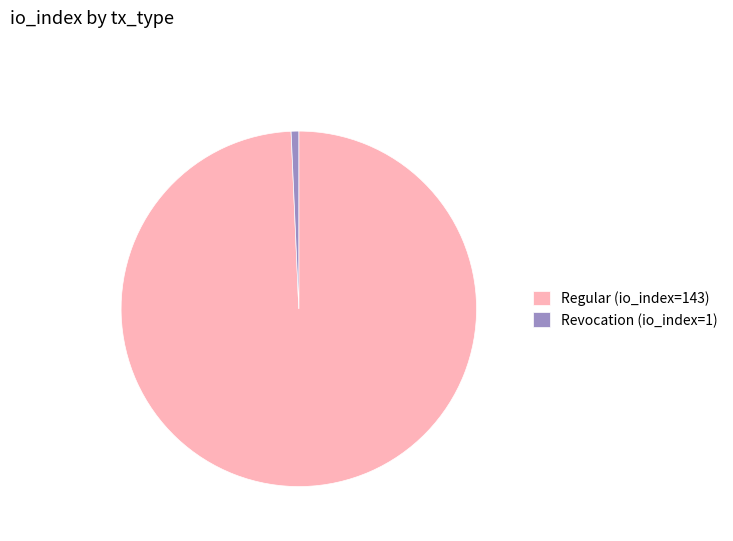

The Revocation (io_index=1) slice represents 7% of the pie. True or false?

False